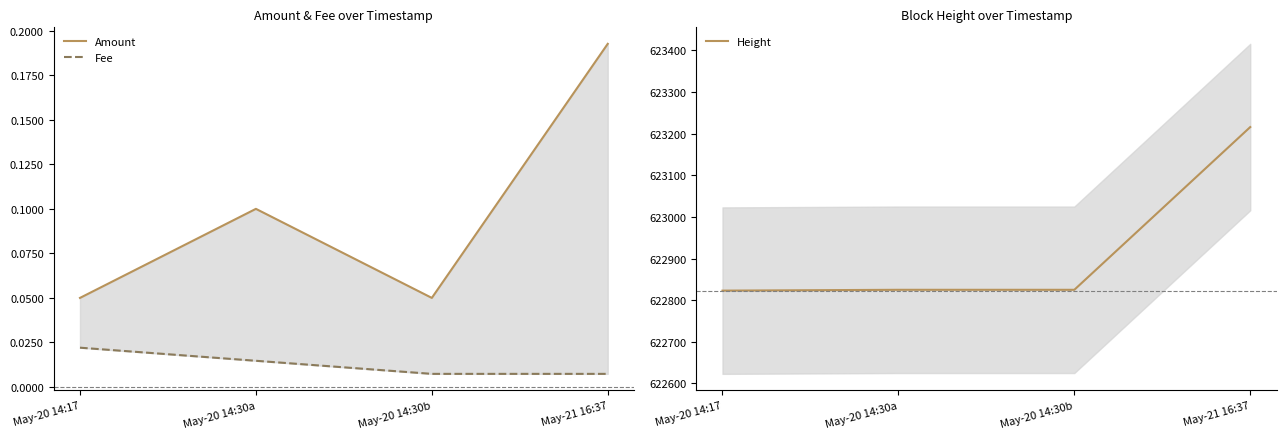

What is the difference between the maximum and minimum values in the Height series?

393